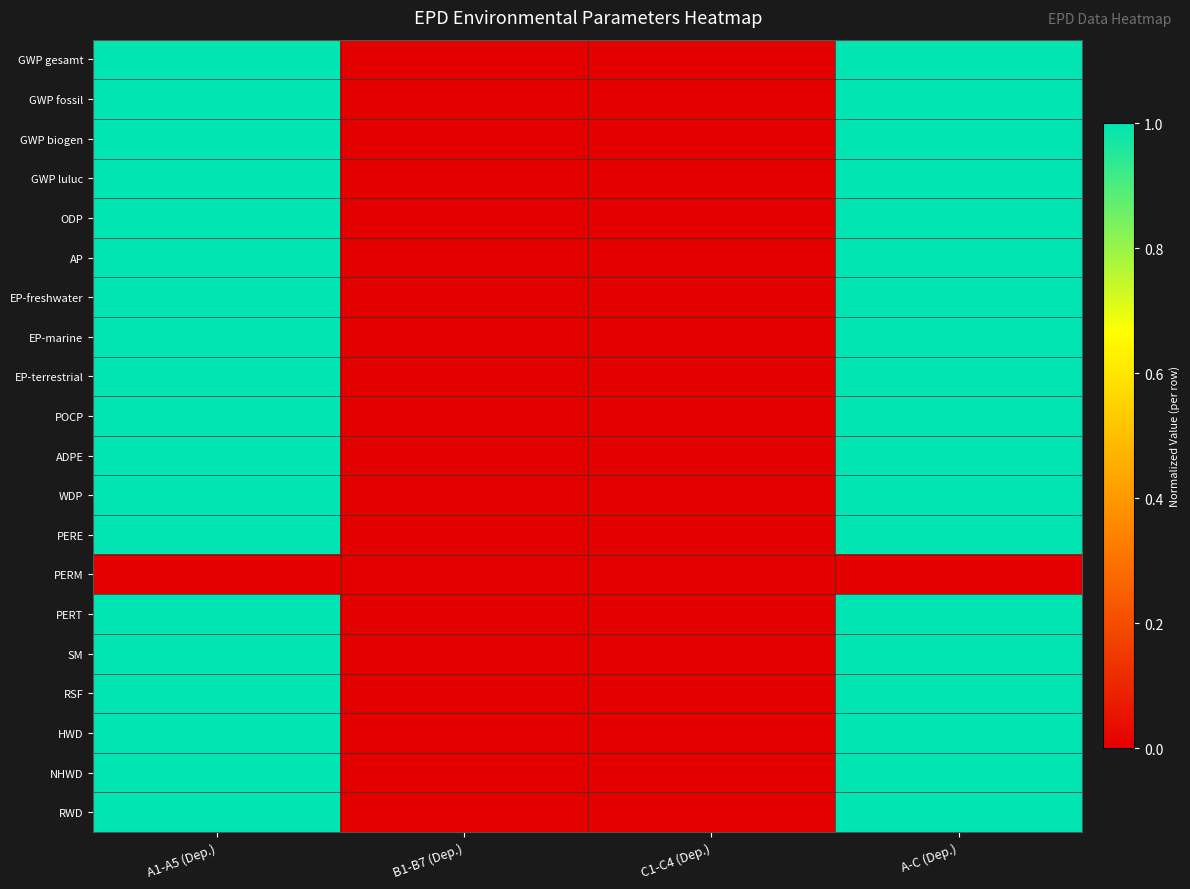

What is the total value across all series at A1-A5 (Dep.)?

19